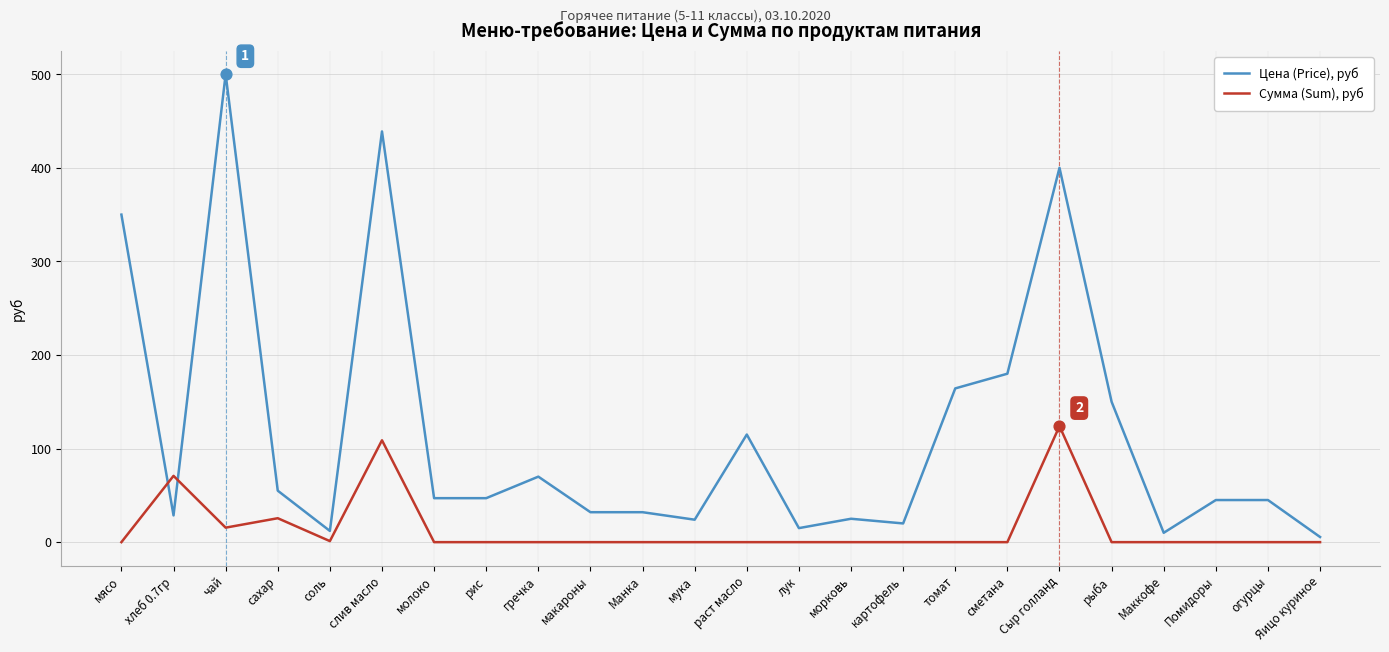

At how many categories does at least one series exceed 369?

3